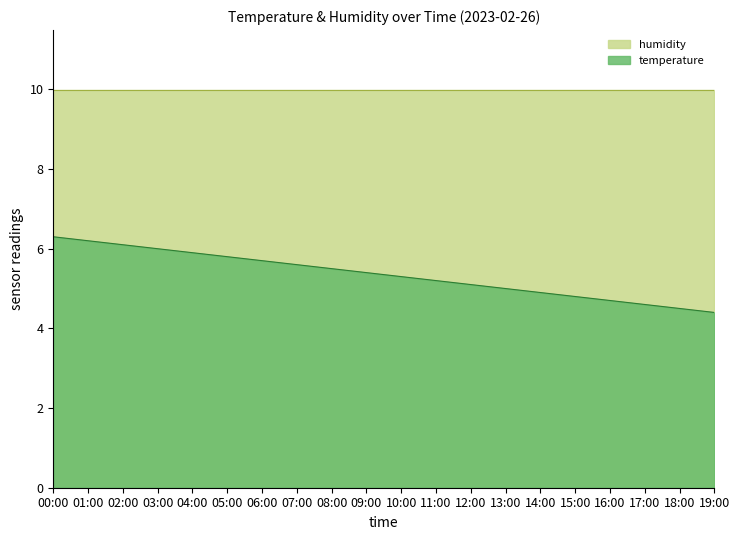

How many series are shown in this chart?

2